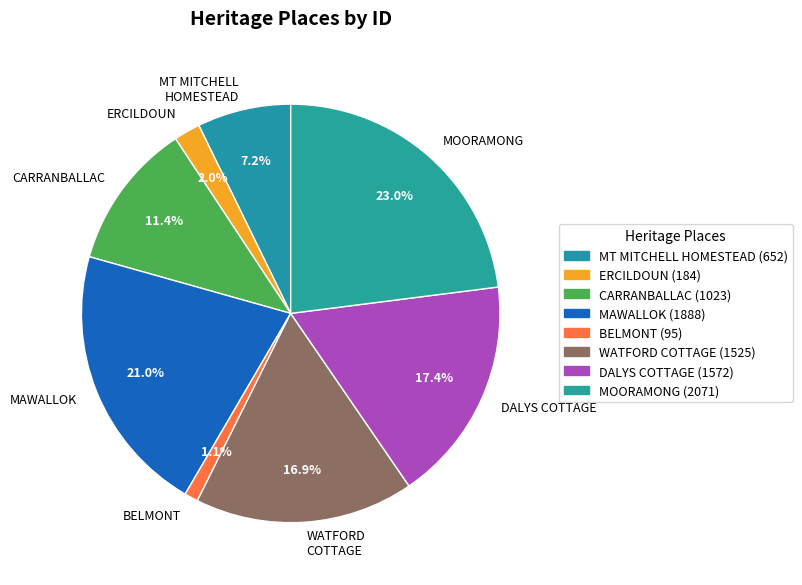

How much of the chart is everything except MAWALLOK?

79.0%